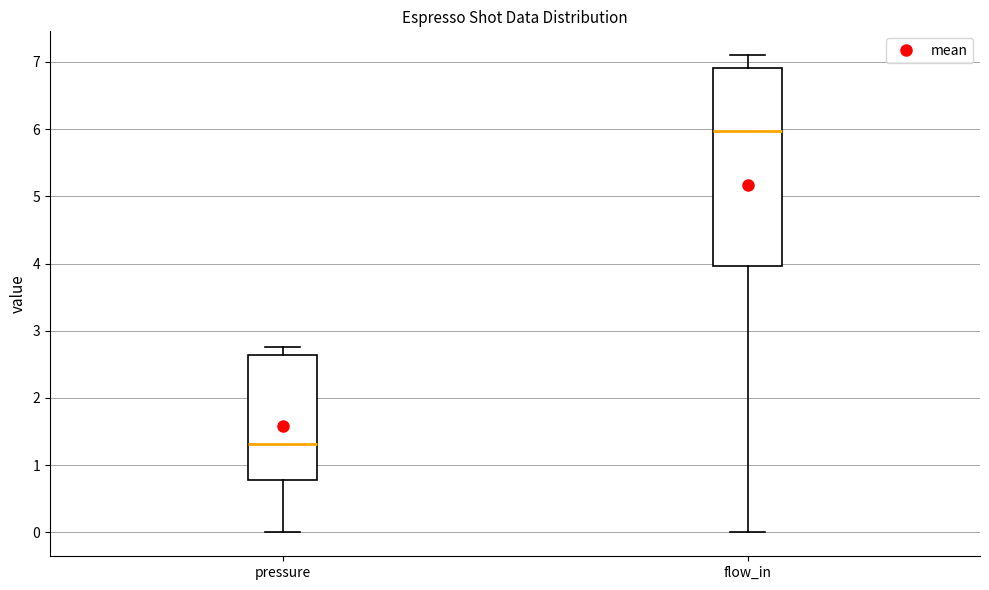

Which box has the lowest median line?

pressure